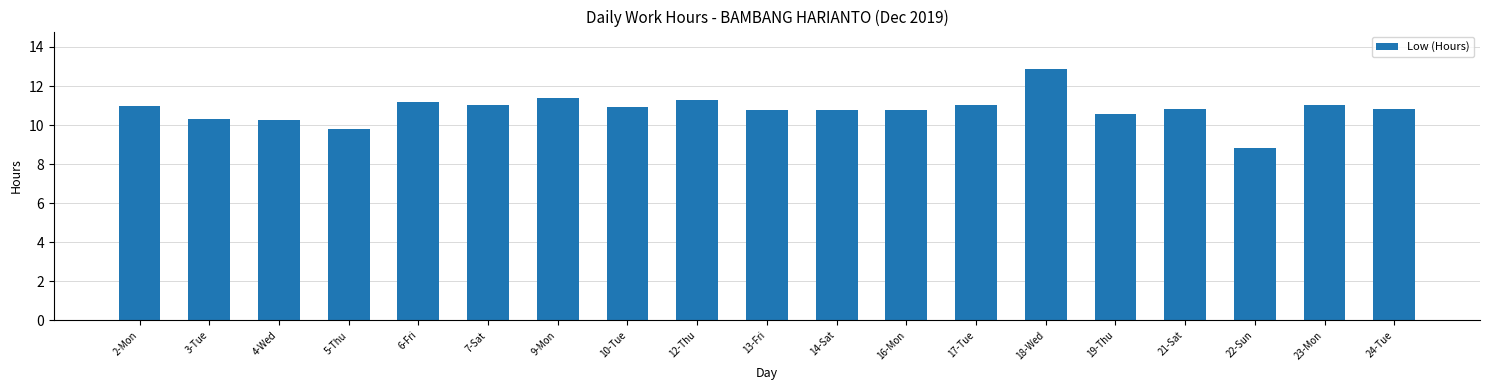

The chart shows a value of 2.7 at 22-Sun. True or false?

False